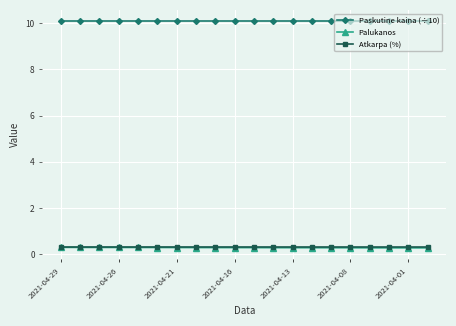

Which series has the largest total across all categories?

Paskutine kaina (÷10)